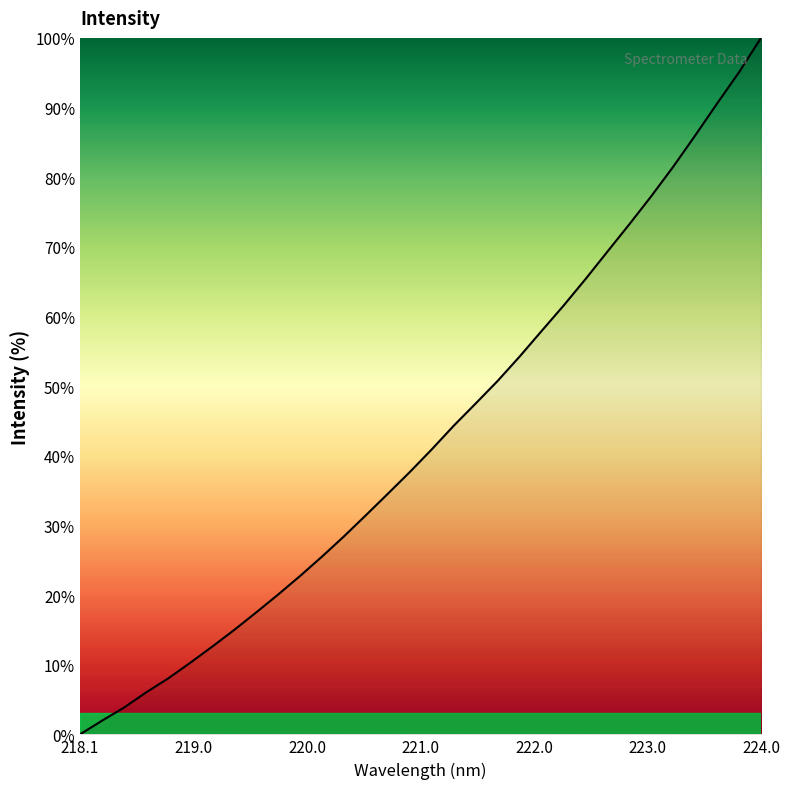

What is the difference between the maximum and minimum values?

100.0